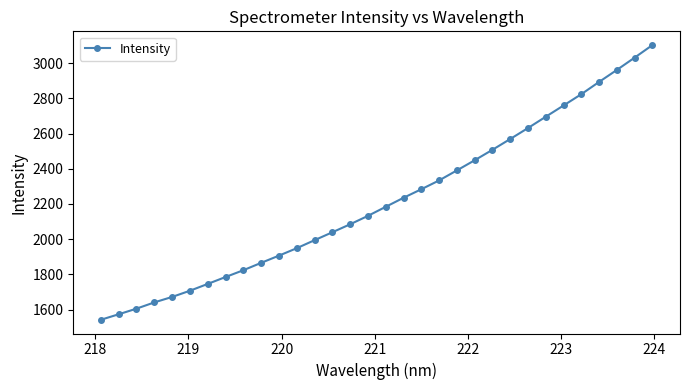

What is the value of the 5th point from the left?

1671.8